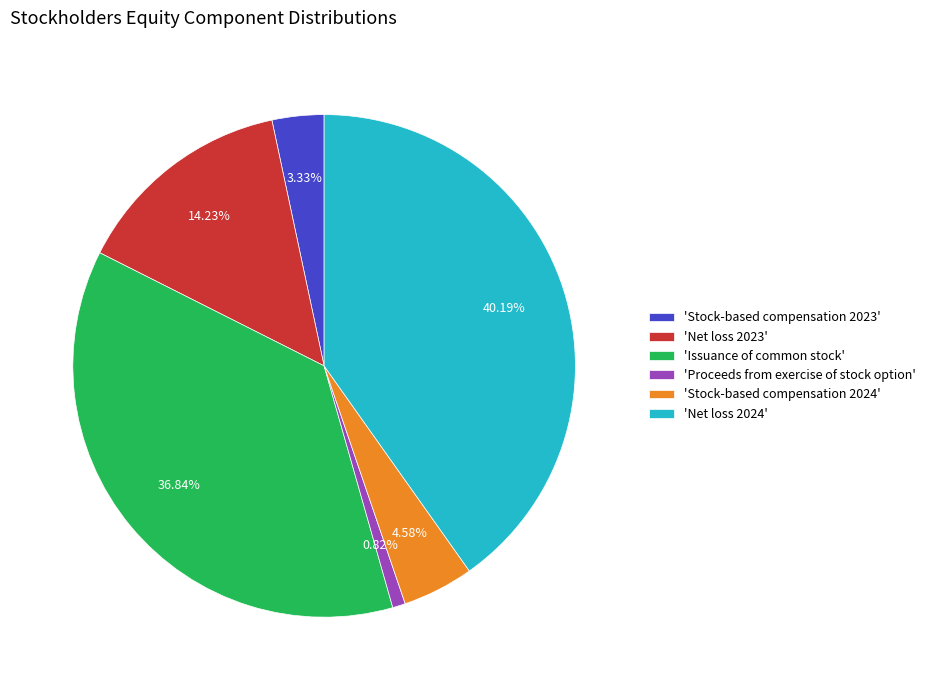

Do 'Proceeds from exercise of stock option' and 'Net loss 2023' together represent more than half of the pie?

No